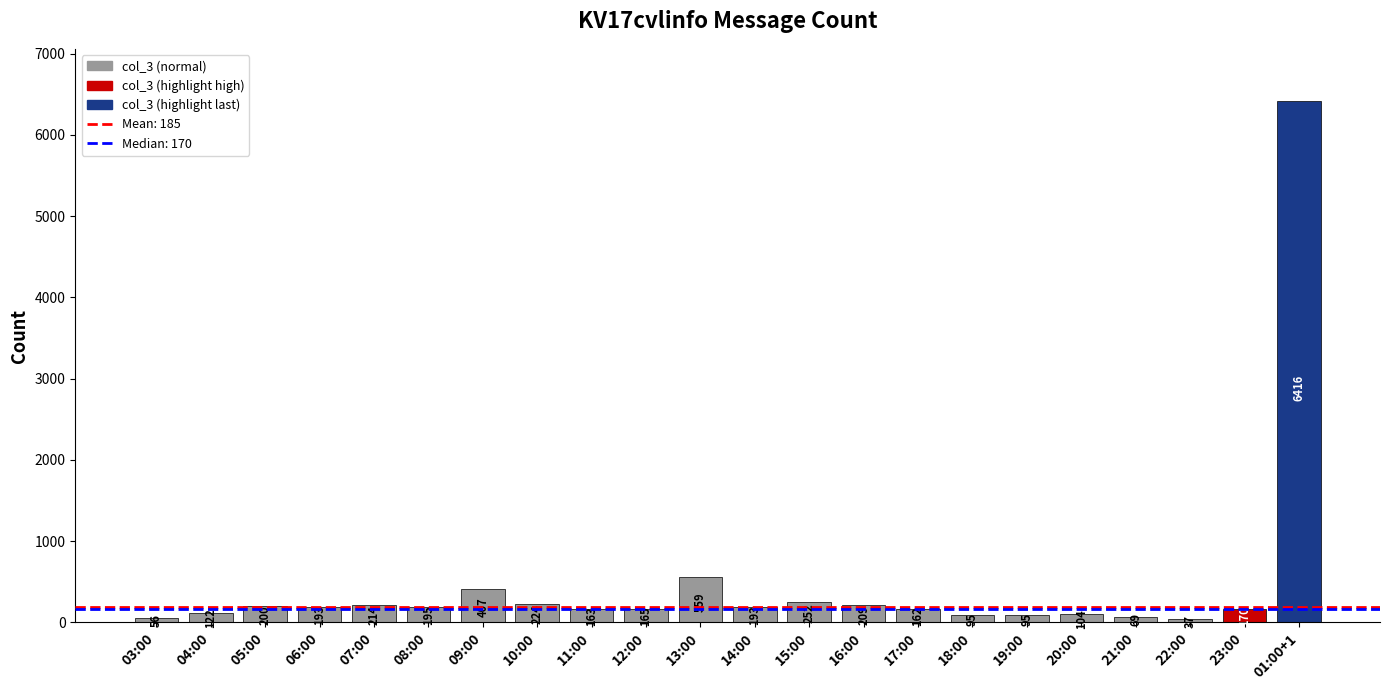

What is the average value?

468